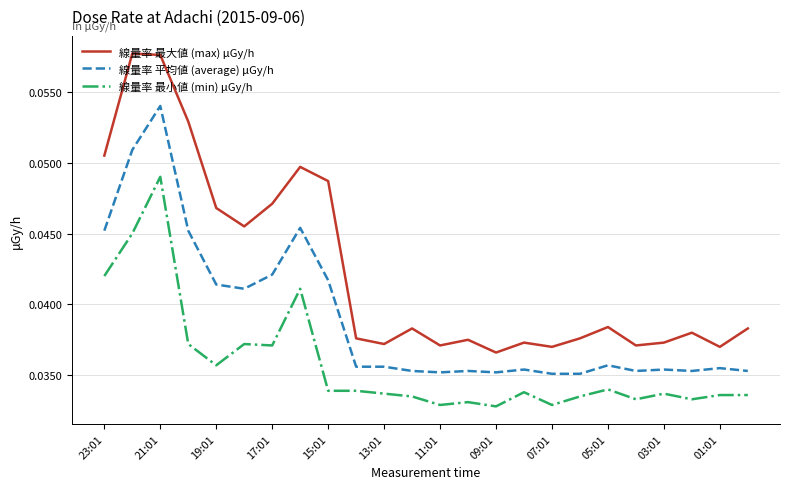

Which series has the largest range (max minus min)?

線量率 最大値 (max) μGy/h